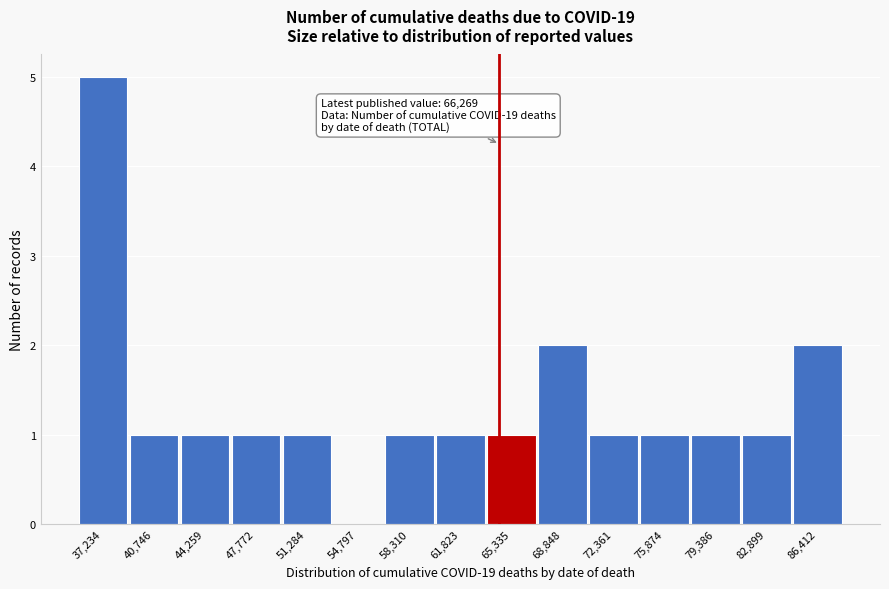

Reading left to right, list all the values displayed in this chart.

37,234=5	40,746=1	44,259=1	47,772=1	51,284=1	54,797=0	58,310=1	61,823=1	65,335=1	68,848=2	72,361=1	75,874=1	79,386=1	82,899=1	86,412=2